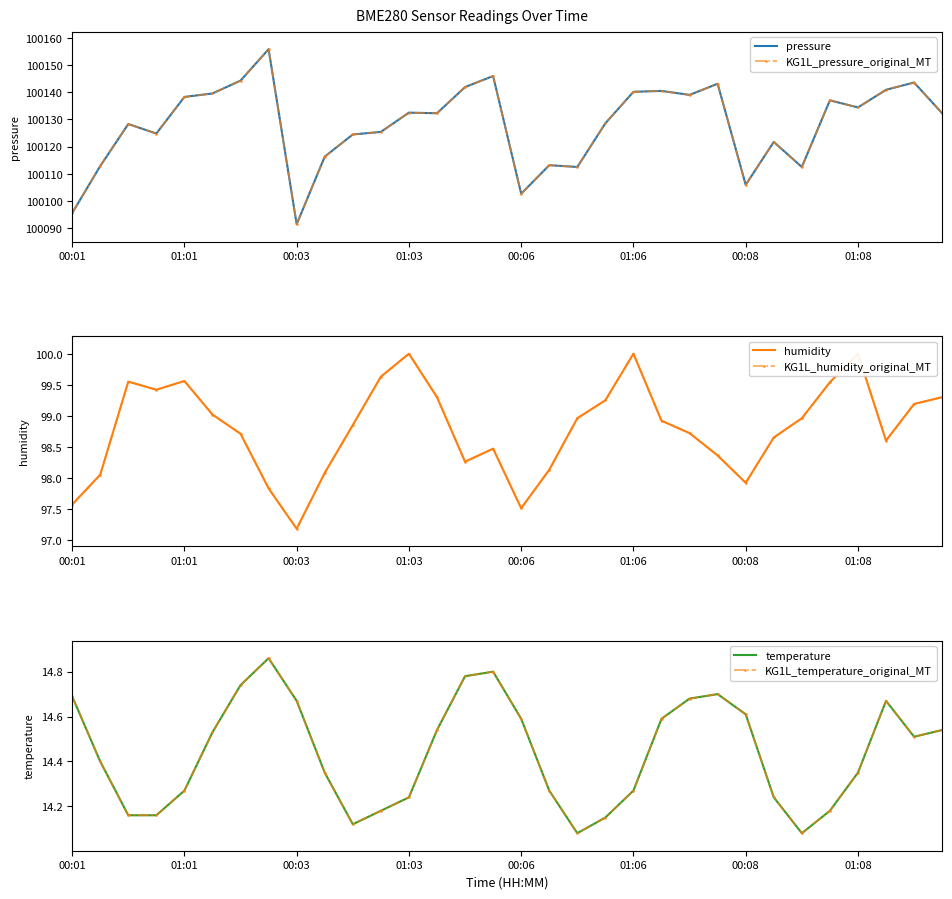

What is the difference between the highest and lowest values at 00:08?

100091.3